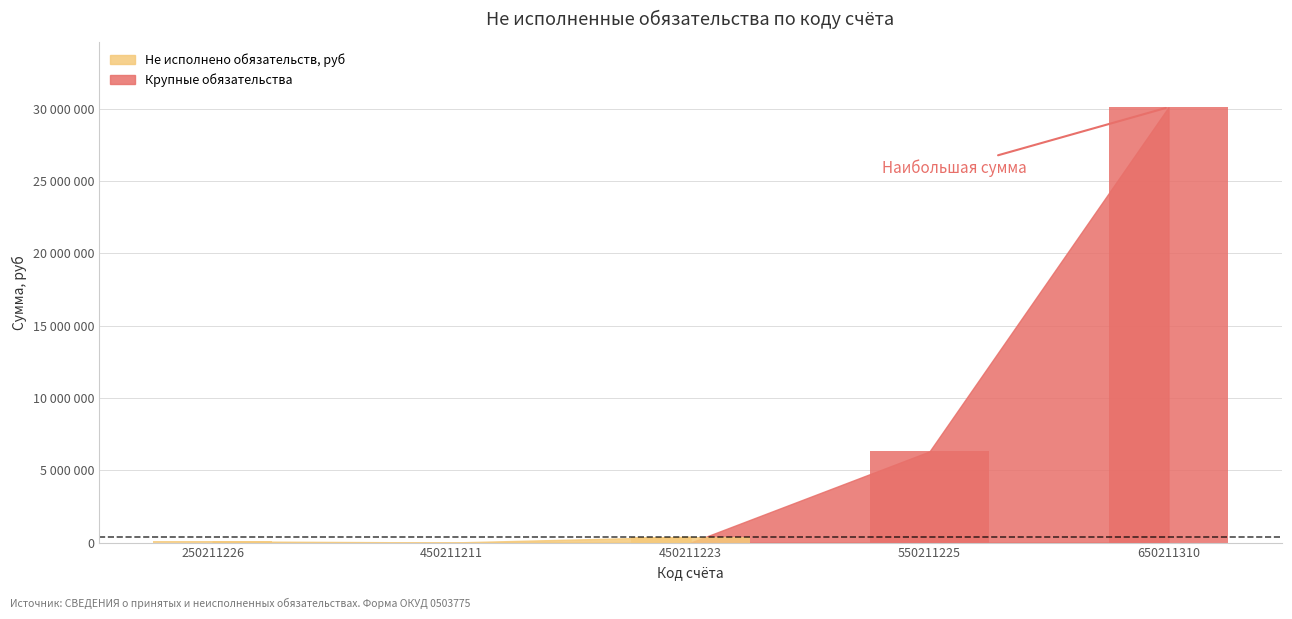

What is the value of the 1st bar from the left?

83580.3